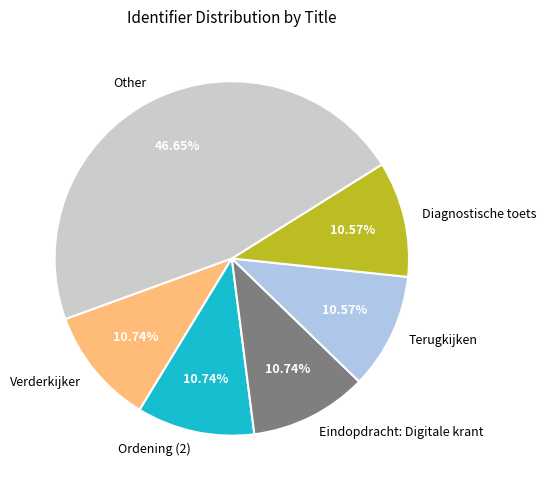

Is the sum of Ordening (2) and Verderkijker greater than half?

No